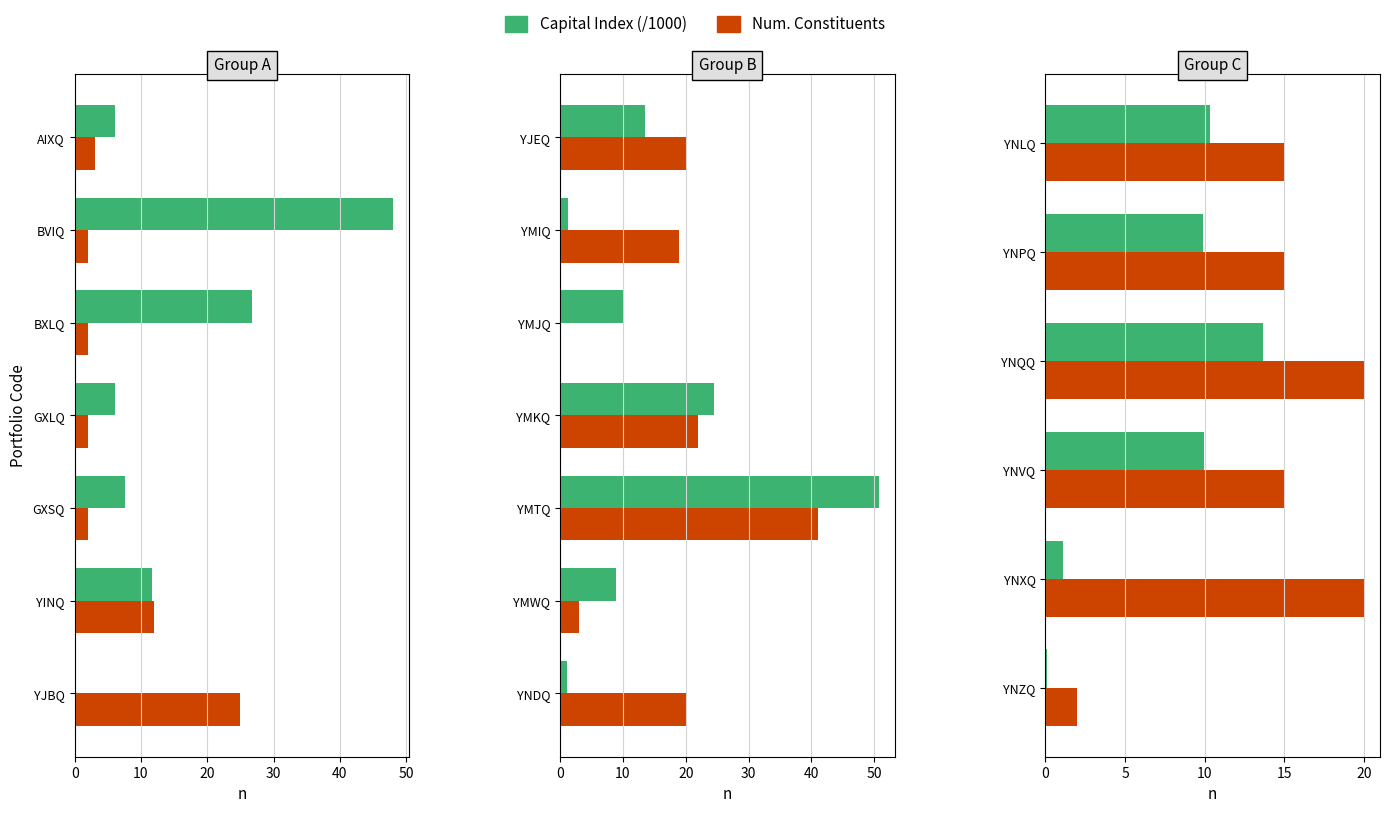

Does the chart contain any negative values?

No